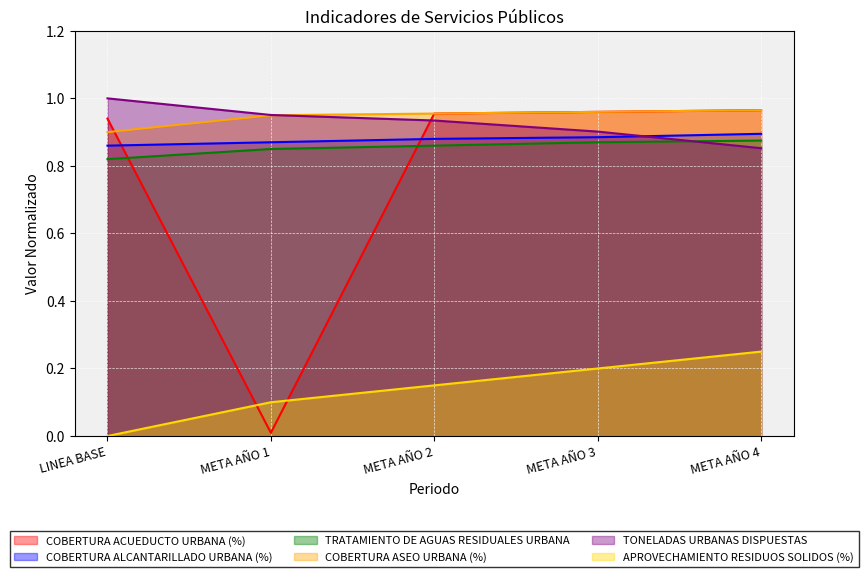

What is the maximum value shown in the chart?

1.0